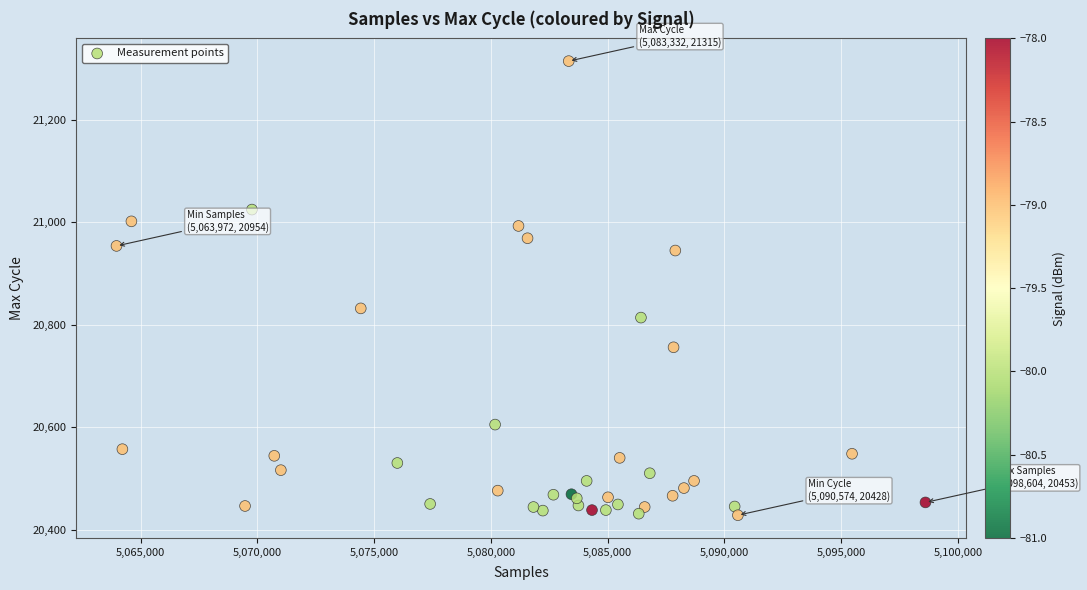

What Y value in the scatter plot is closest to 20871?

20832